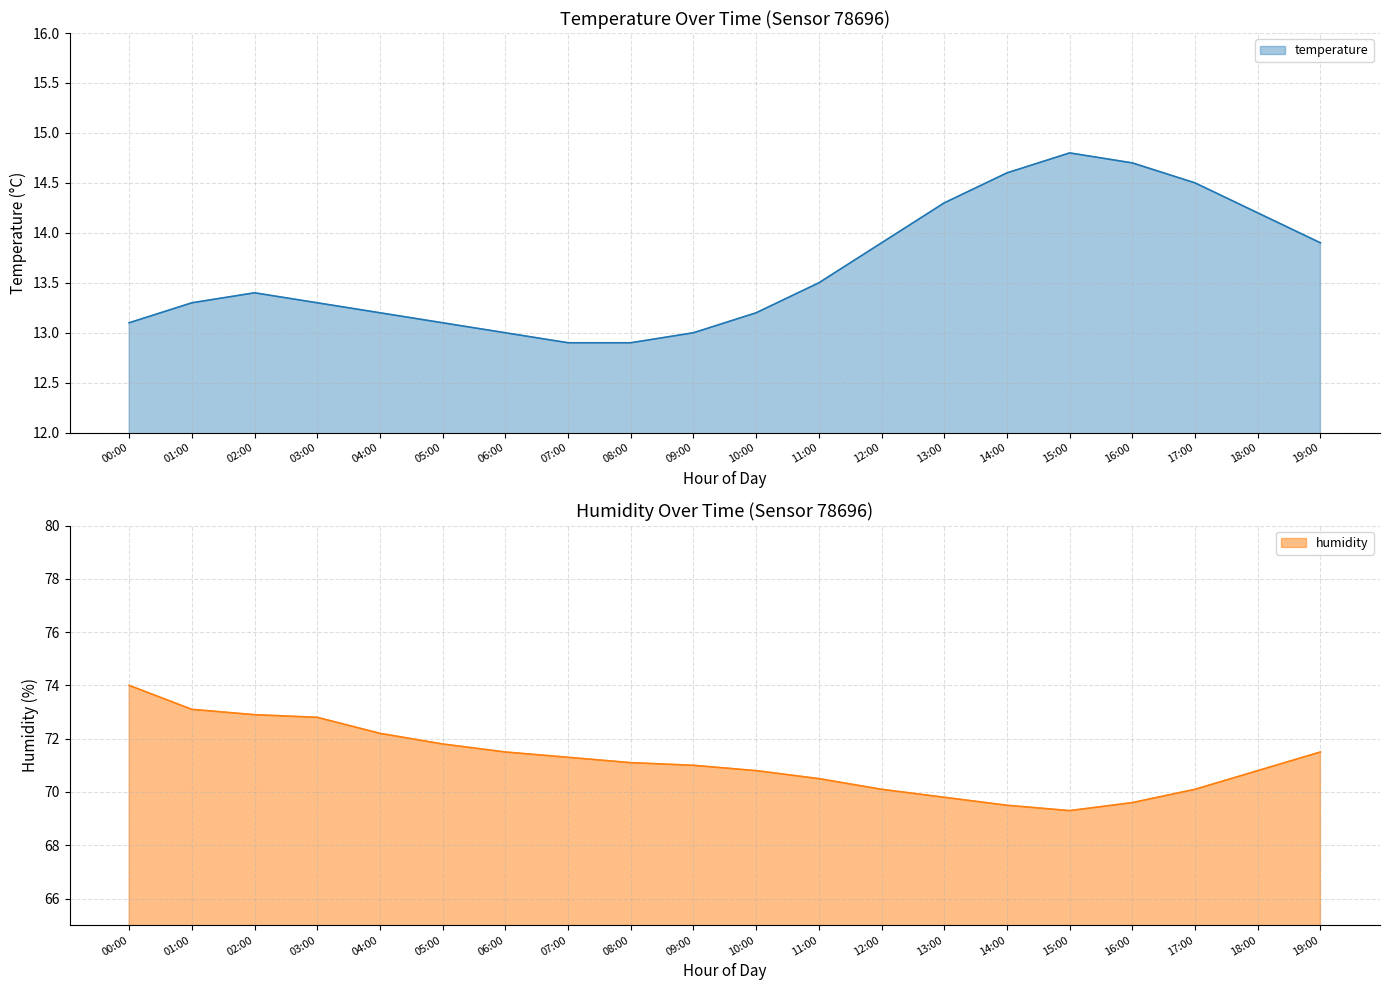

What is the spread (max minus min) of values at 09:00?

58.0